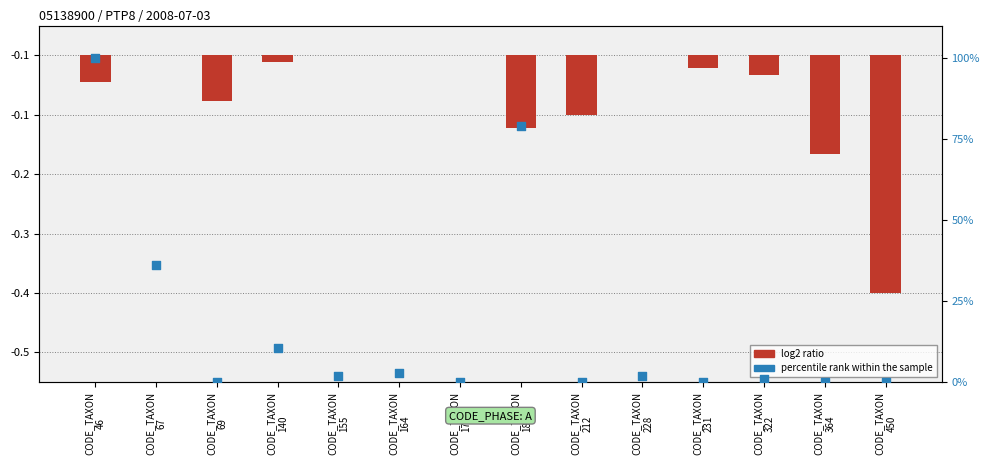

Which series has the largest Y range (max minus min)?

percentile rank within the sample